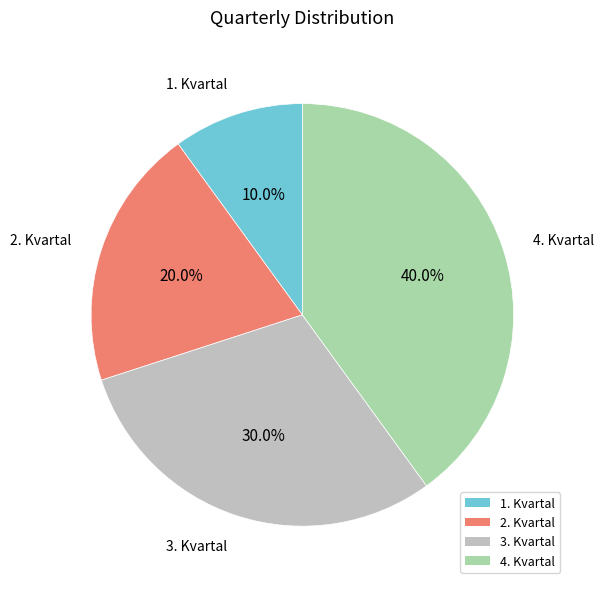

To the nearest percent, what is the combined percentage of 2. Kvartal and 4. Kvartal?

60%